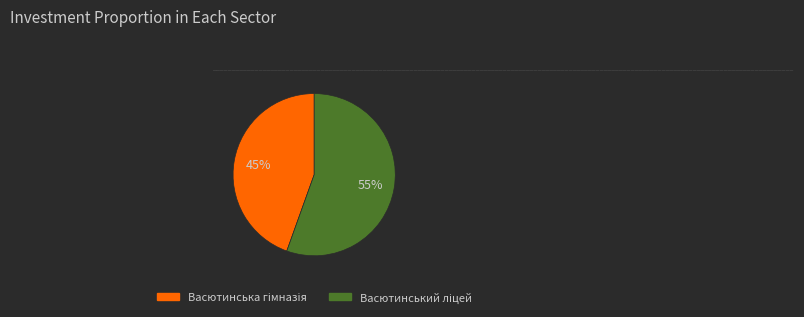

Is there a majority slice in this chart?

Yes